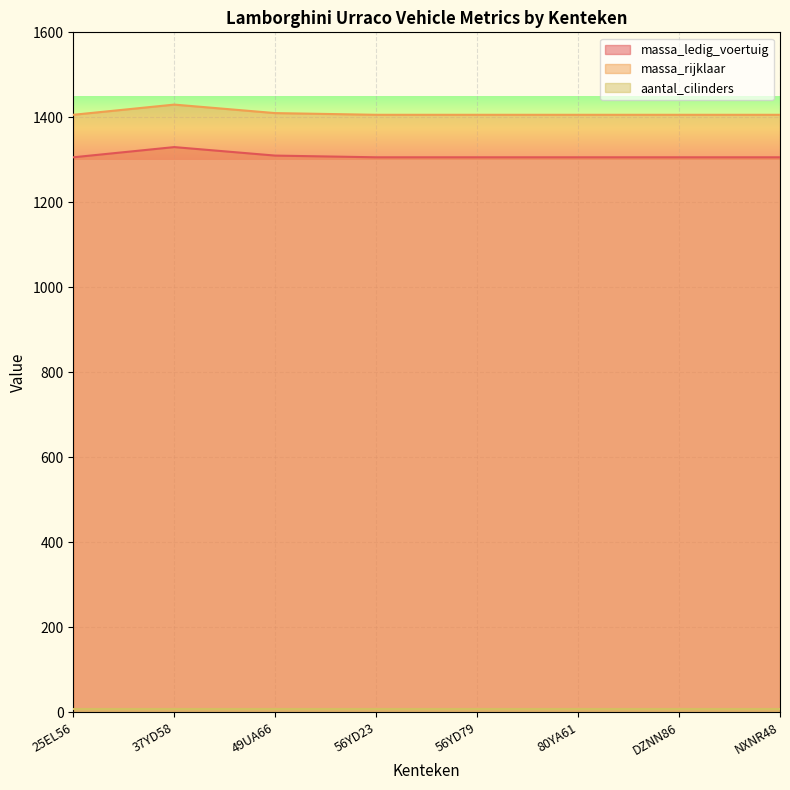

How many distinct data groups are displayed?

3